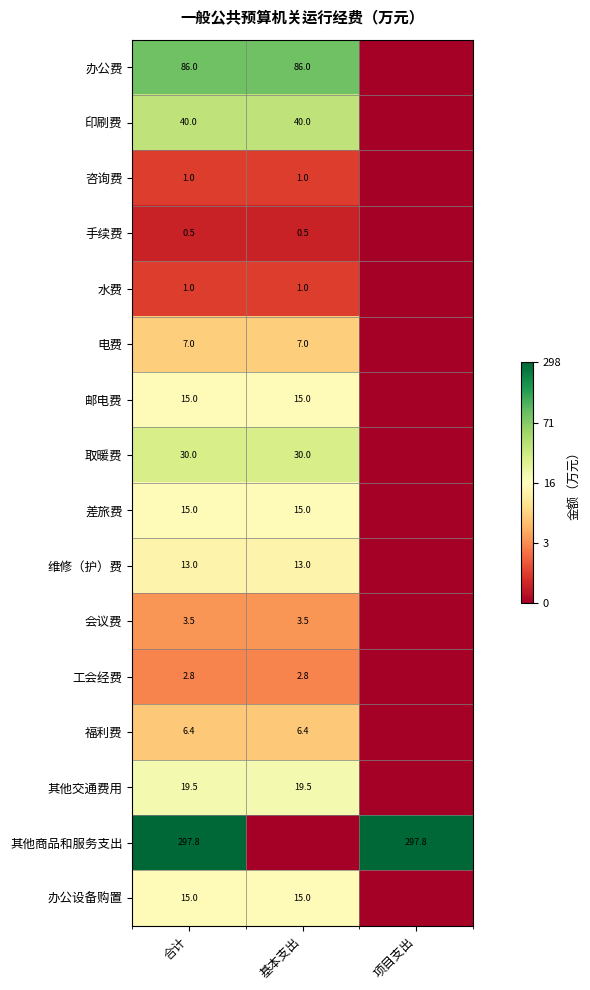

True or false: 邮电费 has a value of 5.2 at 基本支出.

False